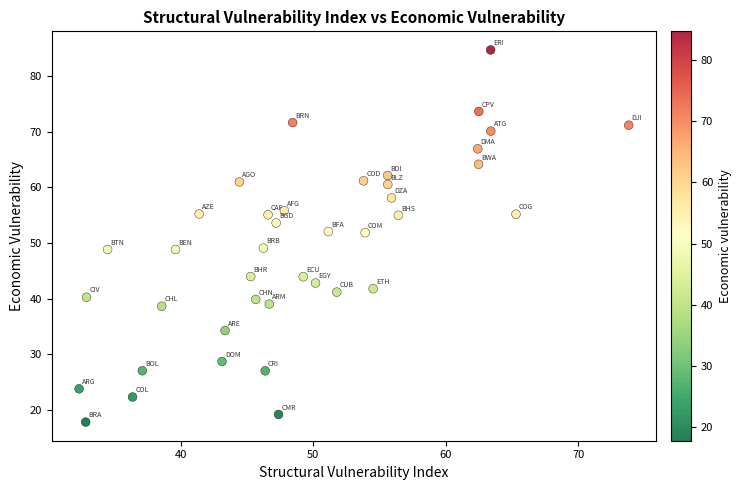

What is the range of X values (max minus min)?

41.5